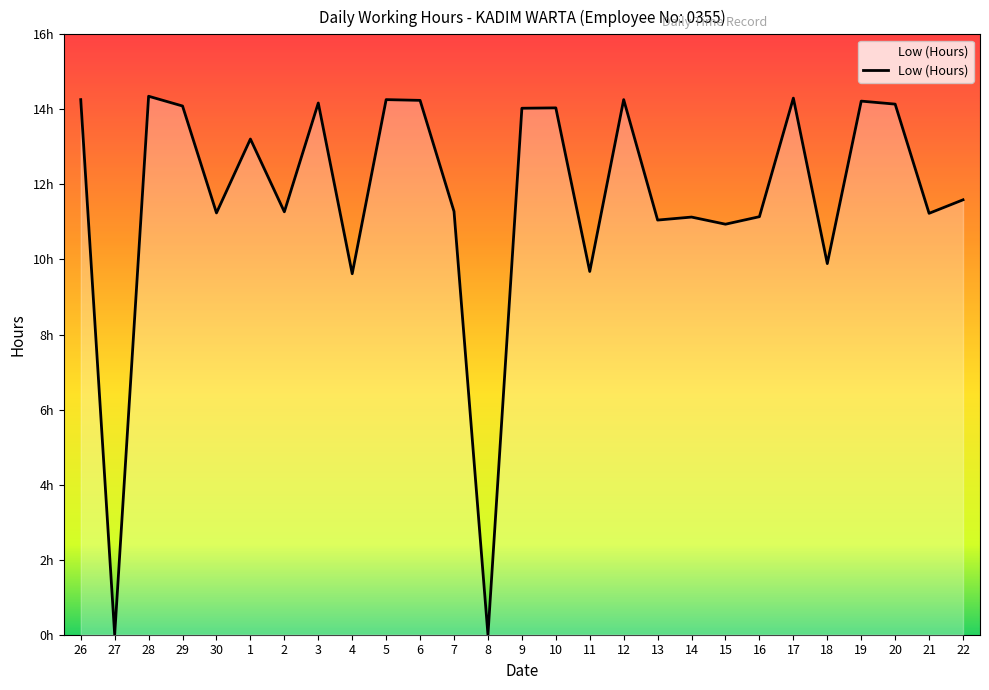

Does the chart have visible grid lines?

No